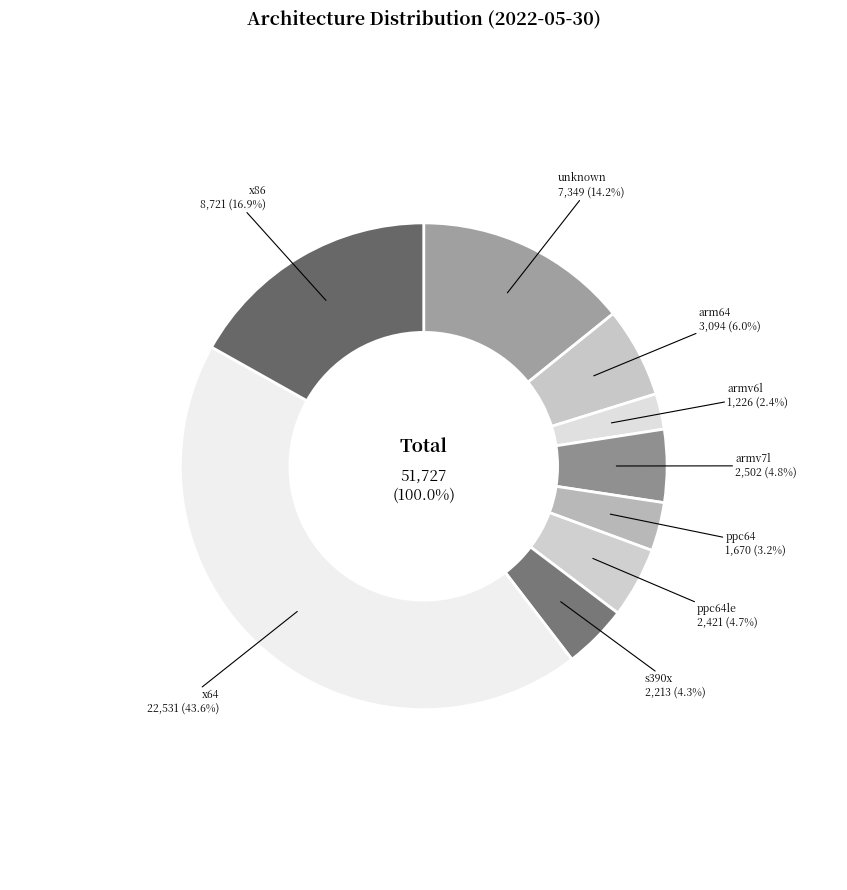

Combined, what portion of the pie is unknown and x86?

31.1%